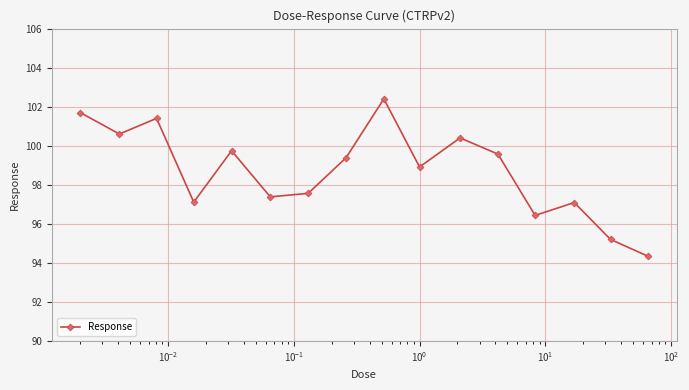

Reading left to right, what are all the values shown in this chart?

101.7	100.6	101.4	97.1	99.7	97.4	97.6	99.4	102.4	98.9	100.4	99.6	96.4	97.1	95.2	94.3